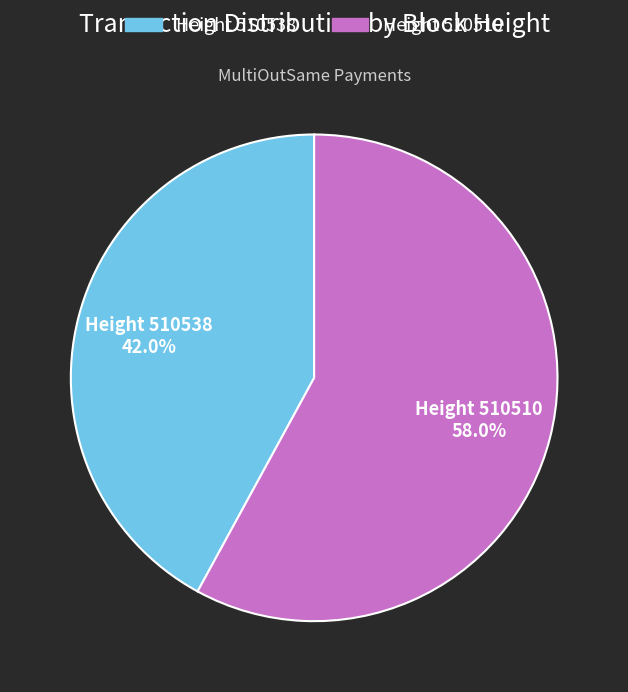

Is there any slice that represents more than half of the pie?

Yes